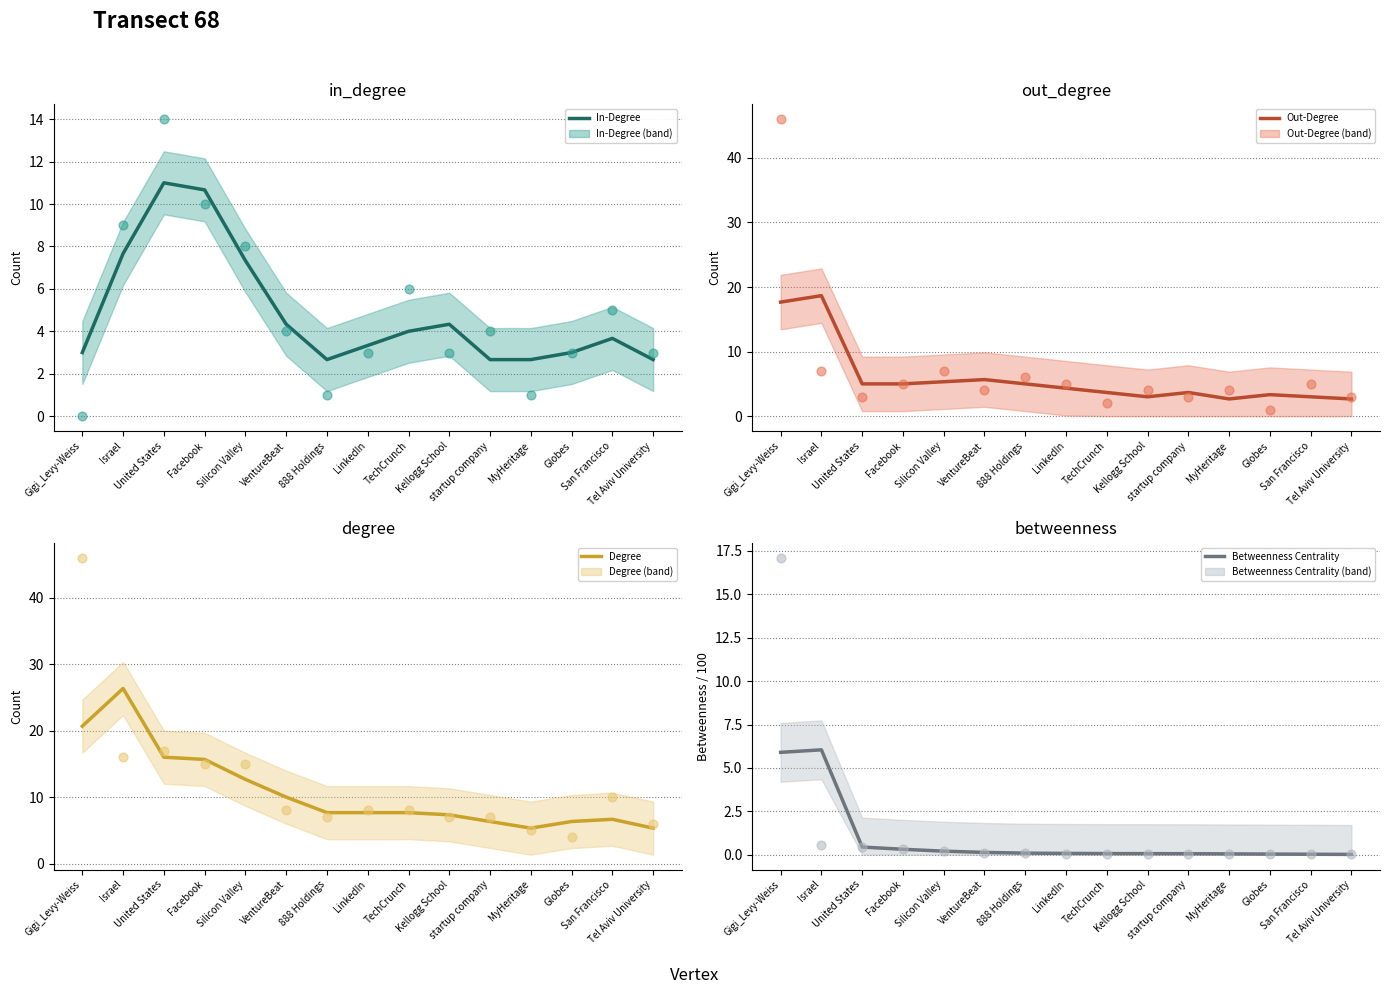

What are all the series names shown in the legend?

In-Degree, Out-Degree, Degree, Betweenness Centrality